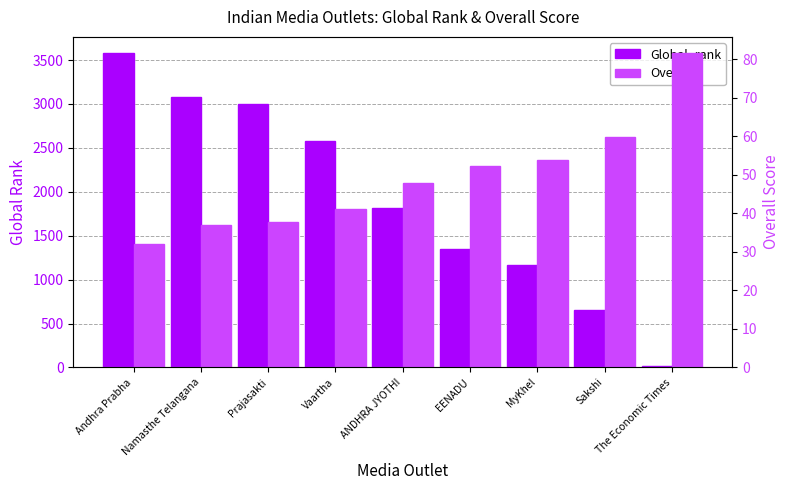

What is the label of the 7th bar from the left?

MyKhel